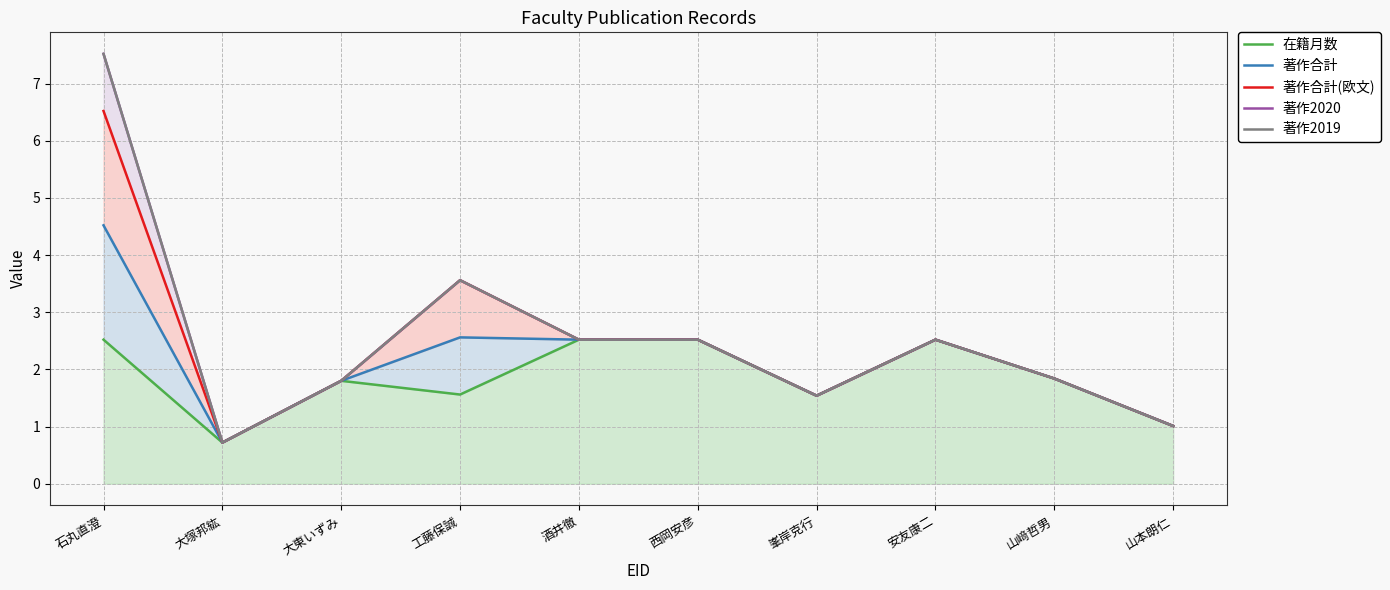

In 著作合計, how many points are higher than both neighbors (excluding endpoints)?

2